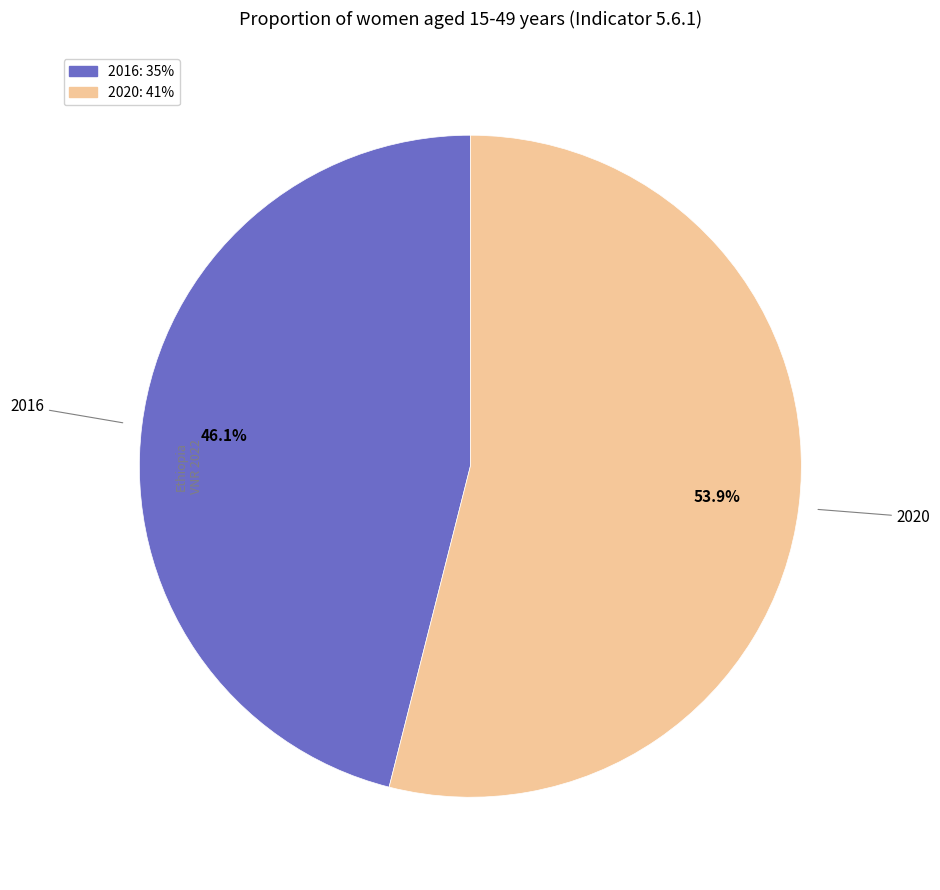

Which category has the smallest portion of the pie?

2016